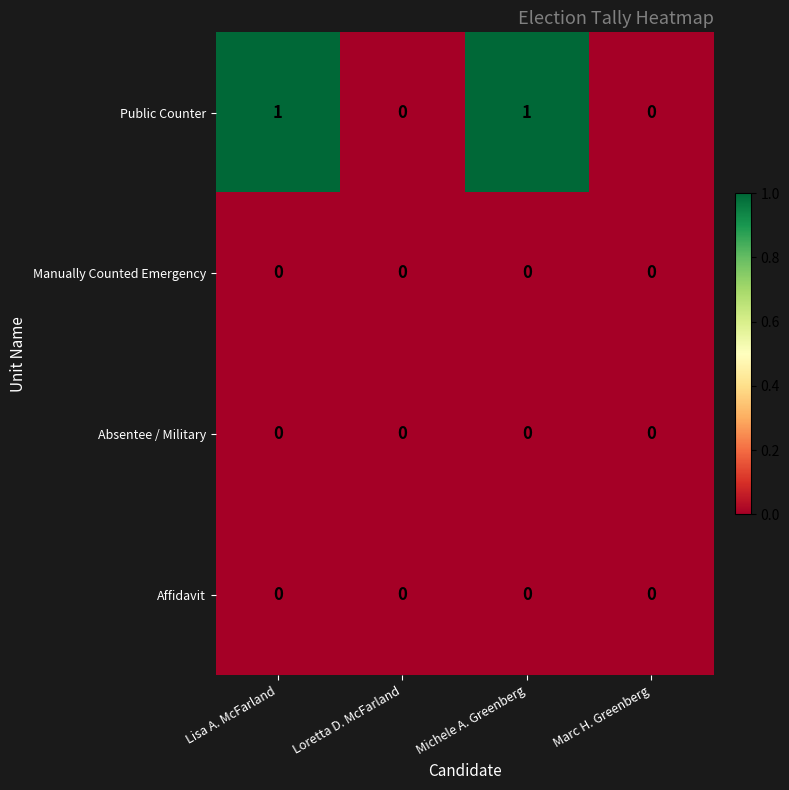

What is the total value across all series at Lisa A. McFarland?

1